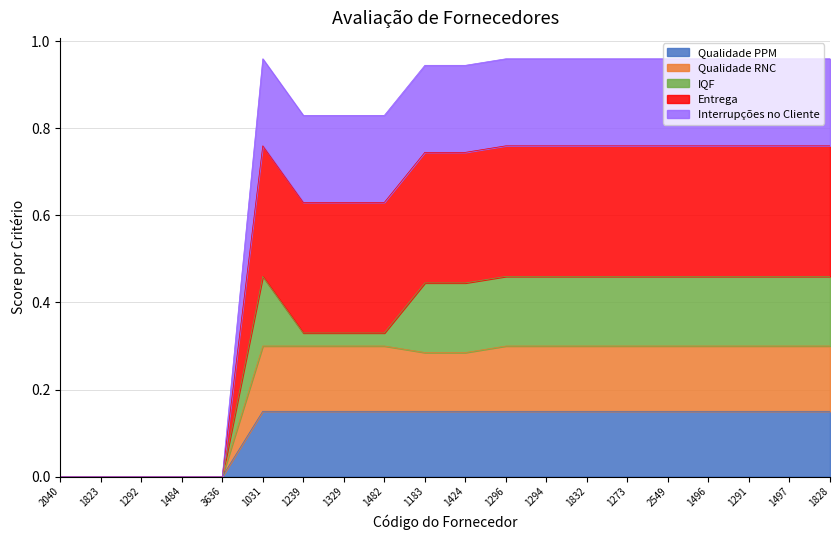

What are all the series names shown in the legend?

Qualidade PPM, Qualidade RNC, IQF, Entrega, Interrupções no Cliente